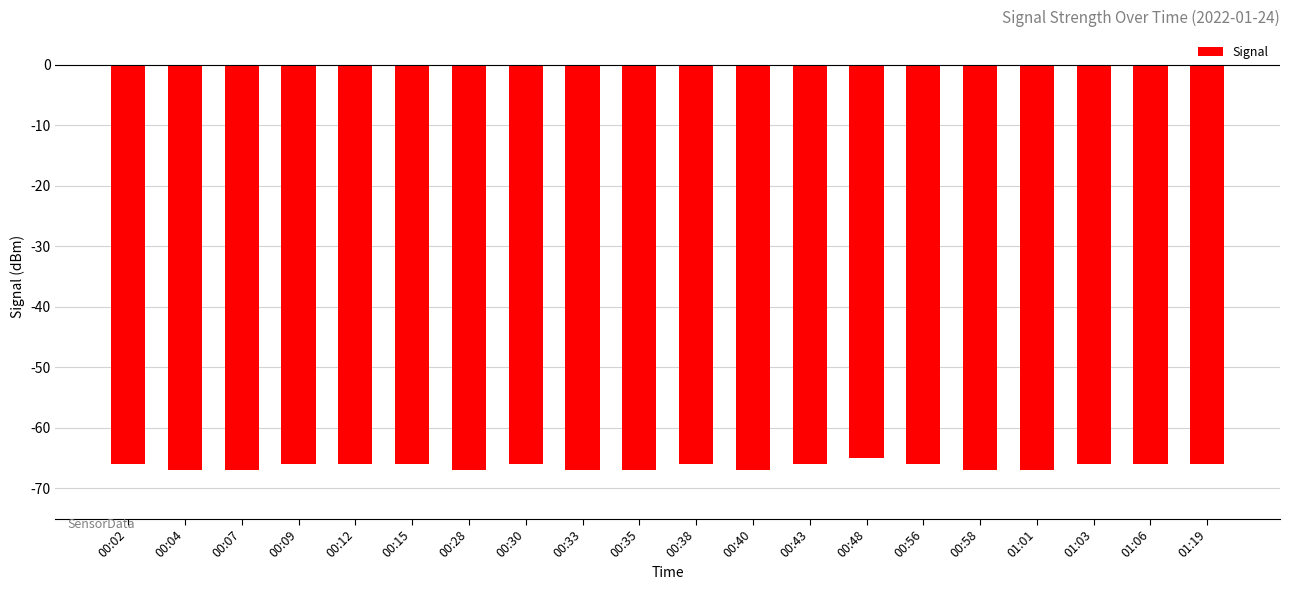

What is the maximum value shown in the chart?

-65